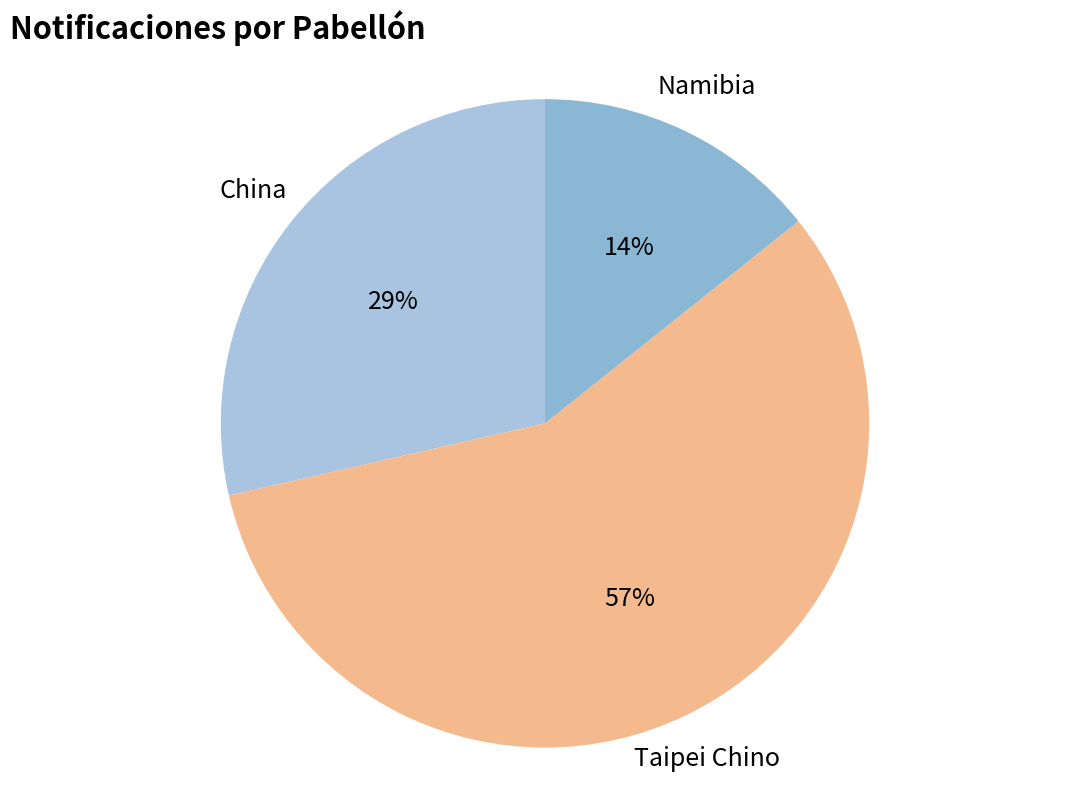

Is the sum of Taipei Chino and Namibia greater than half?

Yes